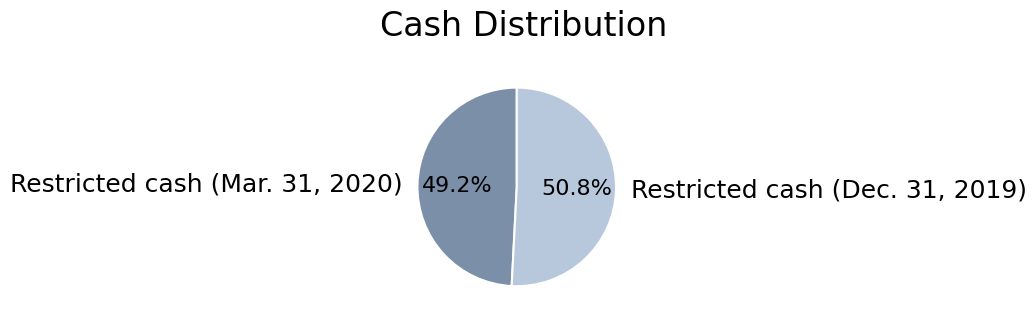

How many segments does this pie chart have?

2